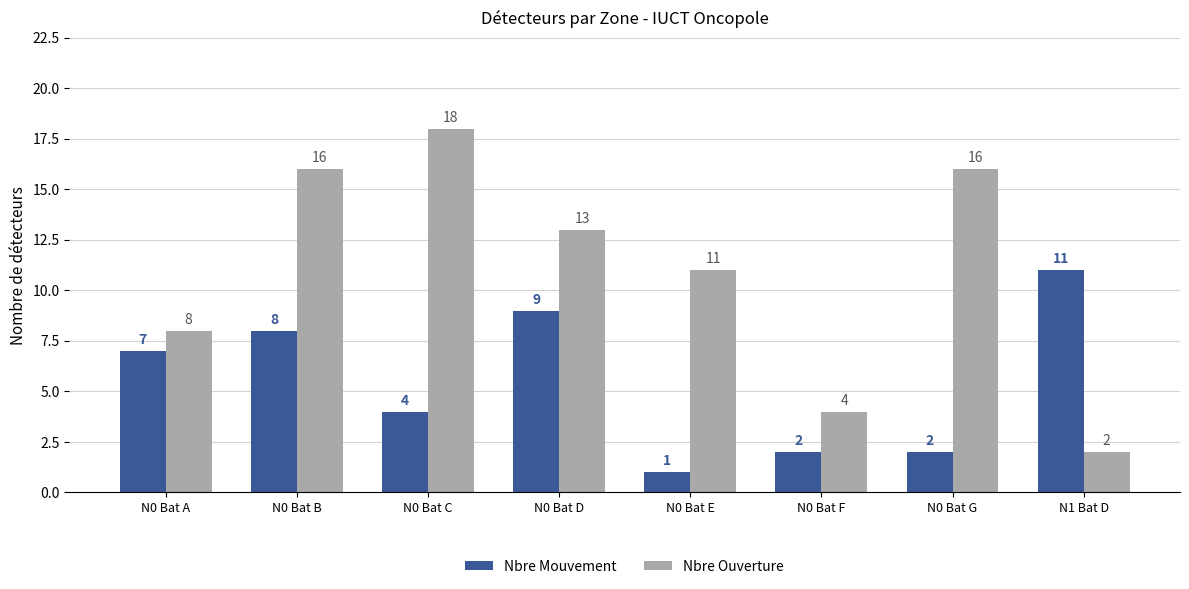

At N0 Bat B, list the series in order from smallest to largest.

Nbre Mouvement, Nbre Ouverture